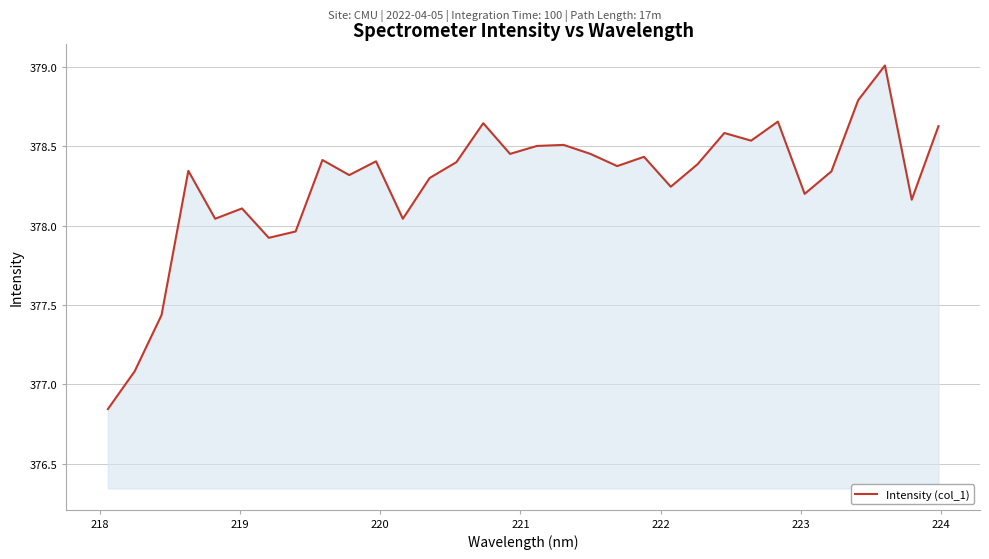

What is the maximum value shown in the chart?

379.0